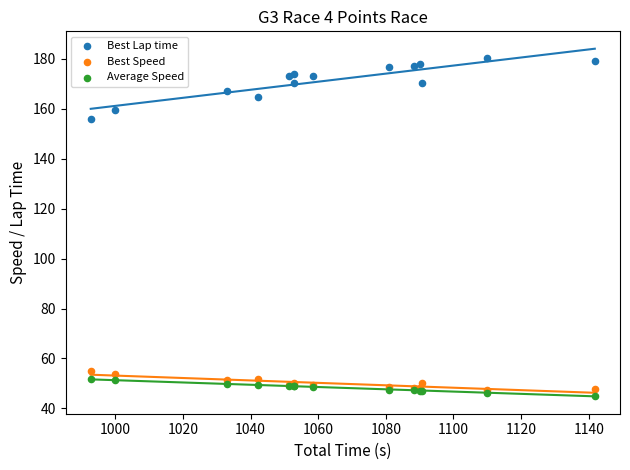

Which series contains the highest Y value?

Best Lap time